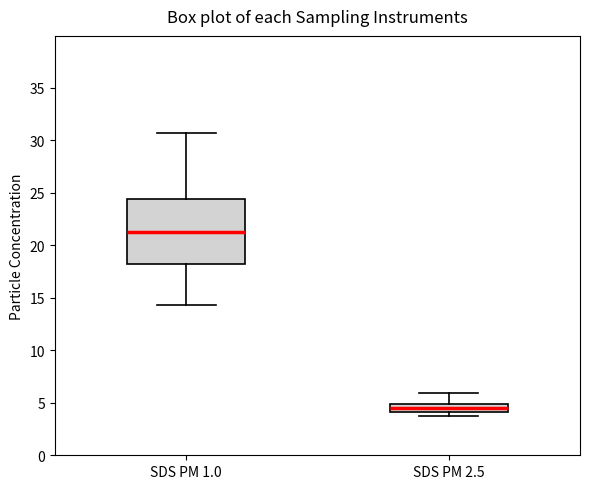

Where is the upper edge of the box for SDS PM 2.5 on the y-axis? The values are not printed on the chart, so give them approximately, as read against the axis.

5.0